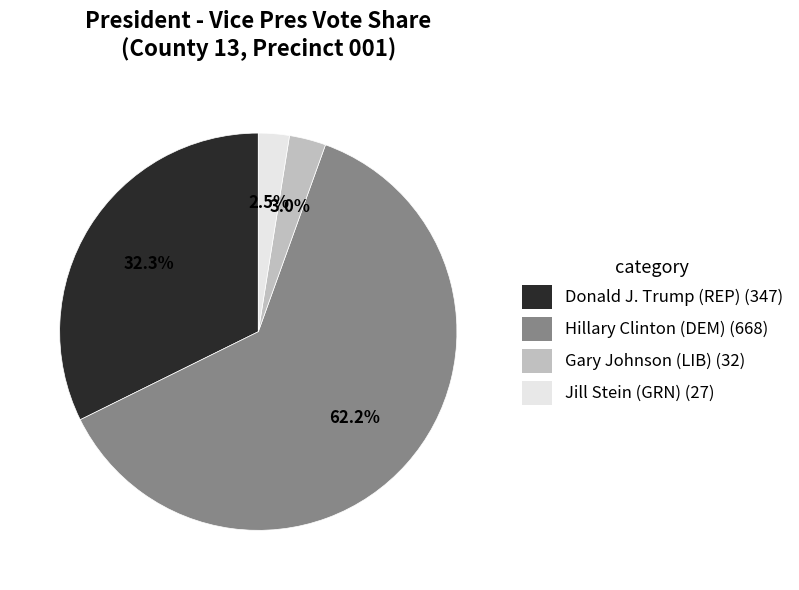

How many slices are in this pie chart?

4